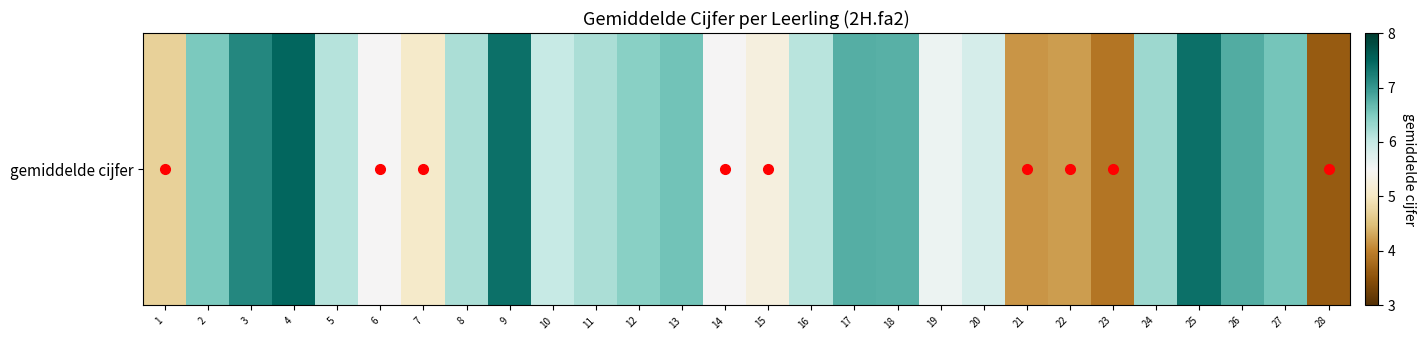

Rank the categories by value from highest to lowest.

4, 9, 25, 3, 26, 17, 18, 13, 27, 2, 12, 24, 8, 11, 5, 16, 10, 20, 19, 6, 14, 15, 7, 1, 22, 21, 23, 28